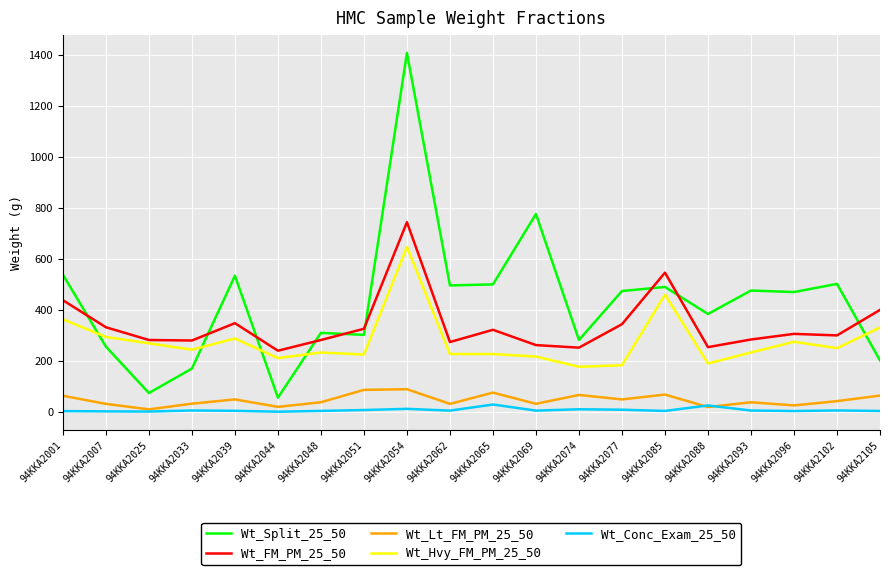

What are all the series names shown in the legend?

Wt_Split_25_50, Wt_FM_PM_25_50, Wt_Lt_FM_PM_25_50, Wt_Hvy_FM_PM_25_50, Wt_Conc_Exam_25_50